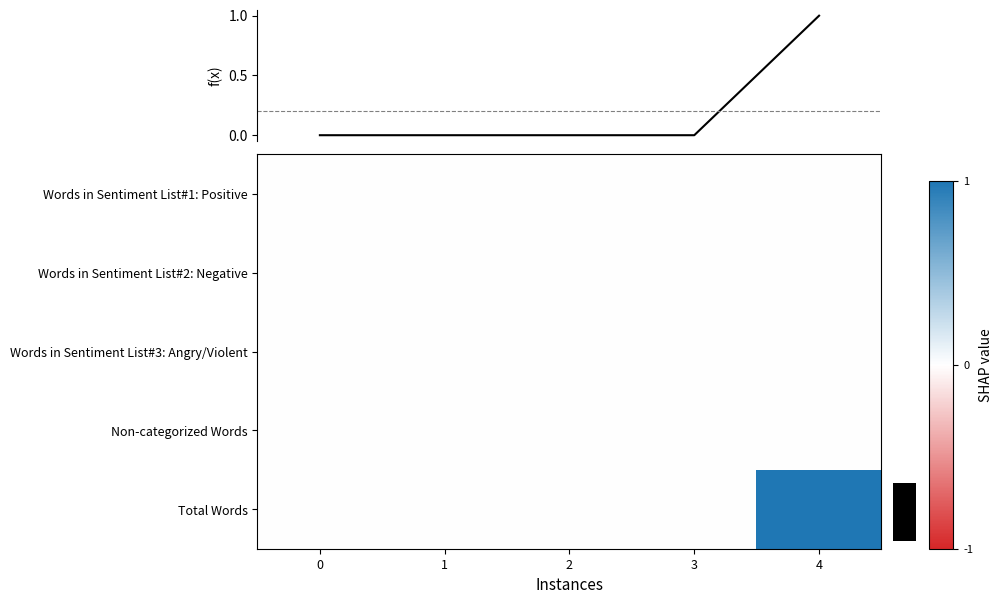

The value of Non-categorized Words at 0 is 0.0. True or false?

True